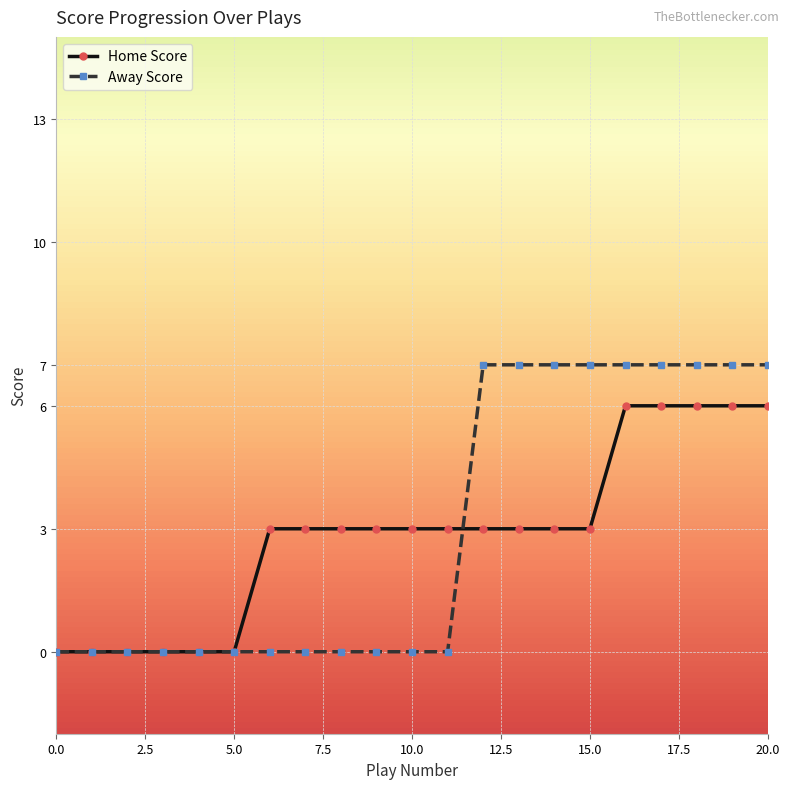

Rank the series by their maximum value, from lowest to highest.

Home Score, Away Score